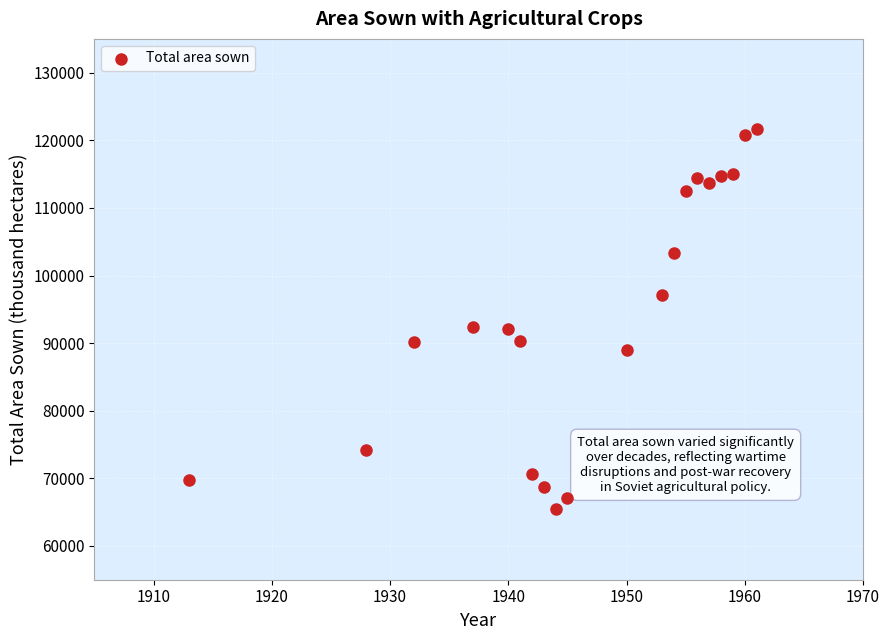

What is the range of X values (max minus min)?

48